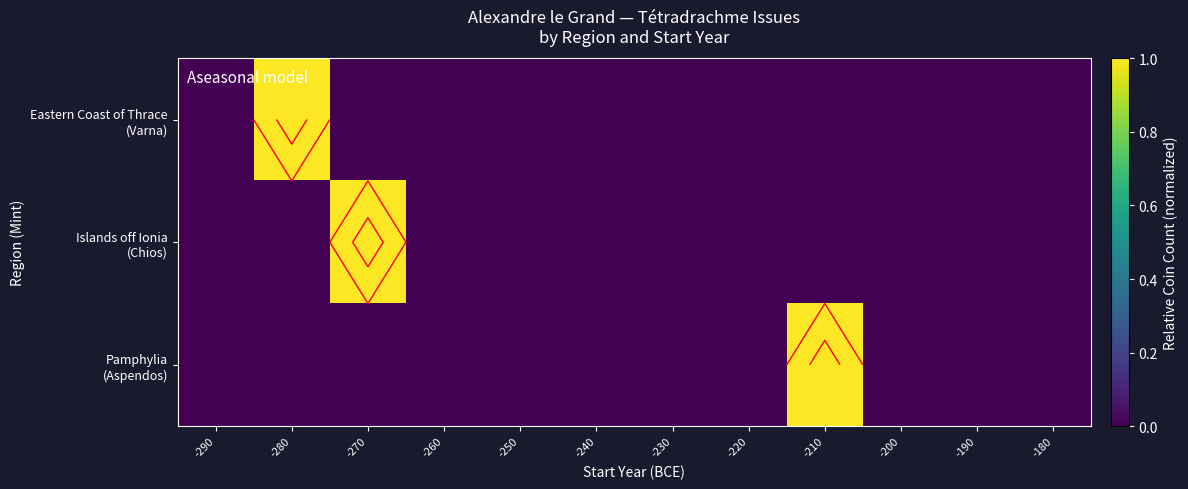

How many Eastern Coast of Thrace (Varna) values are between 0 and 1?

12